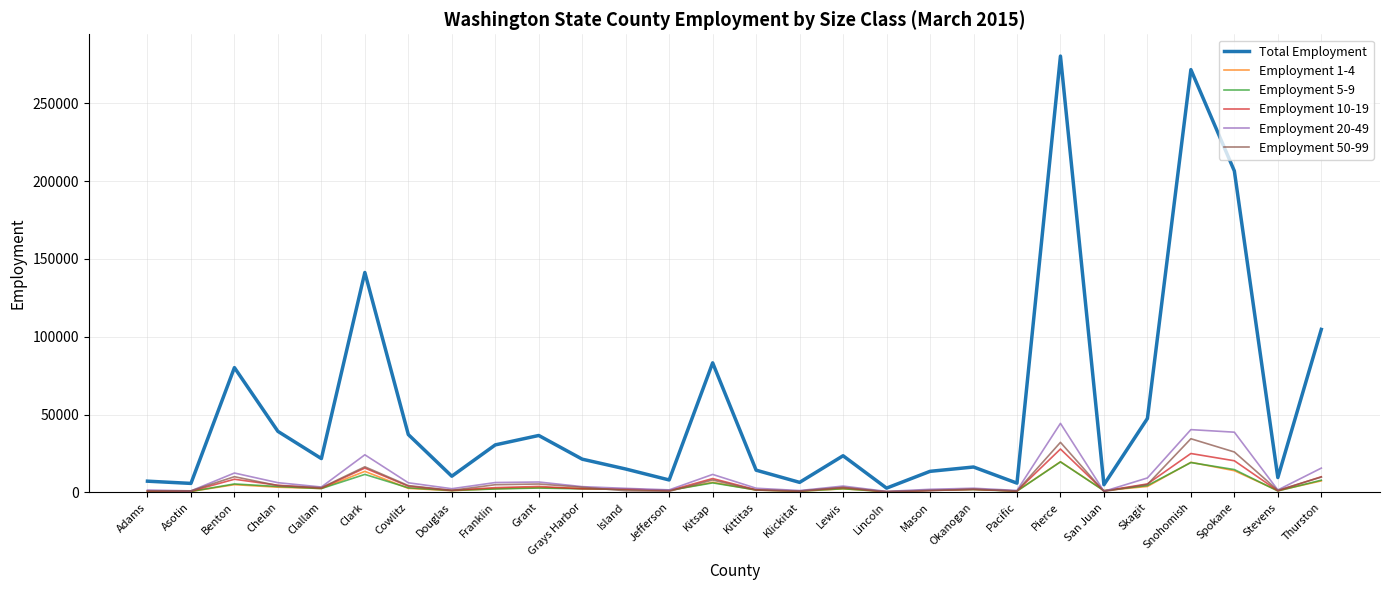

What is the difference between the Employment 50-99 values at Klickitat and San Juan?

313